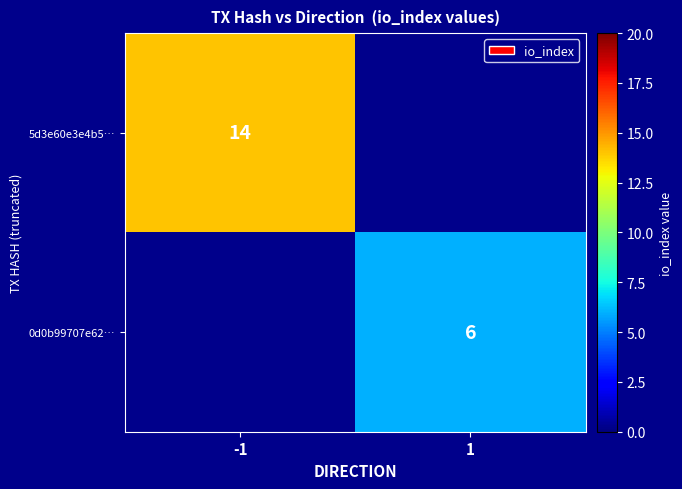

Is the value of 0d0b99707e62… at 1 greater than the value of 5d3e60e3e4b5… at -1?

No